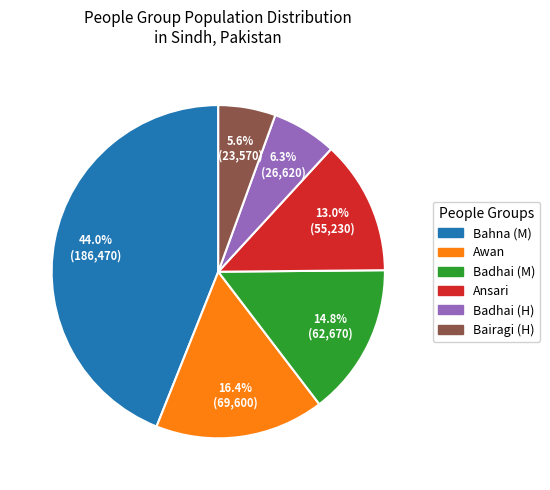

How many segments does this pie chart have?

6